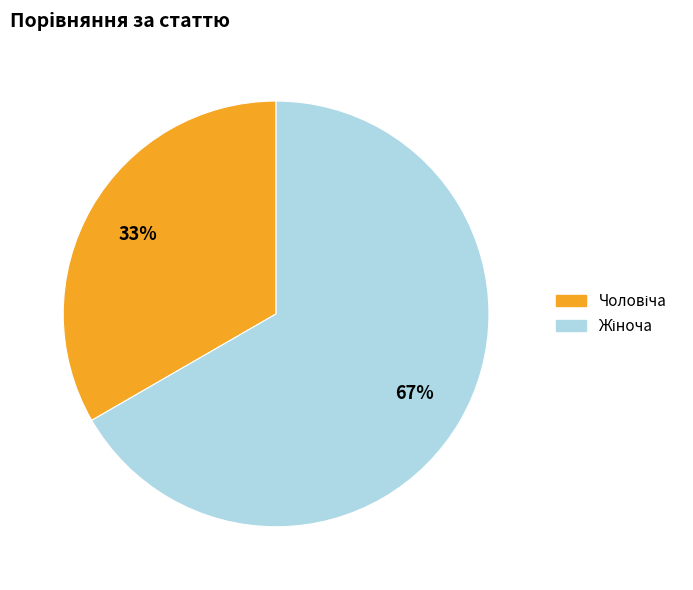

Is there any slice that represents more than half of the pie?

Yes